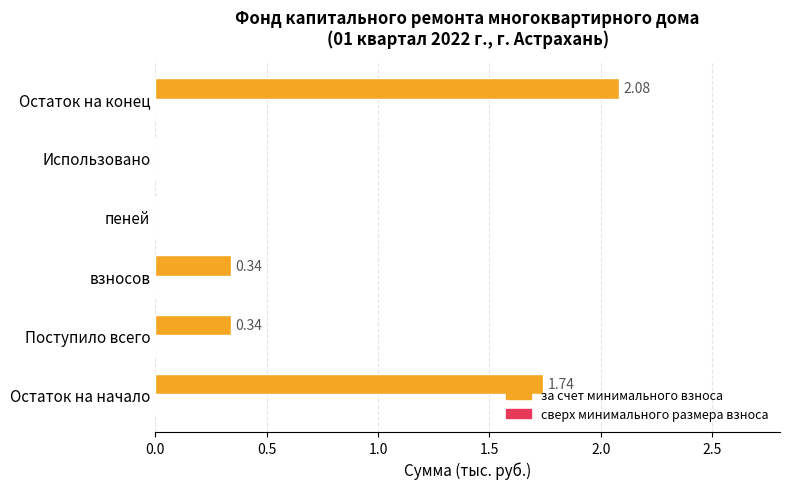

Which has a higher value, Использовано or Остаток на начало?

Остаток на начало